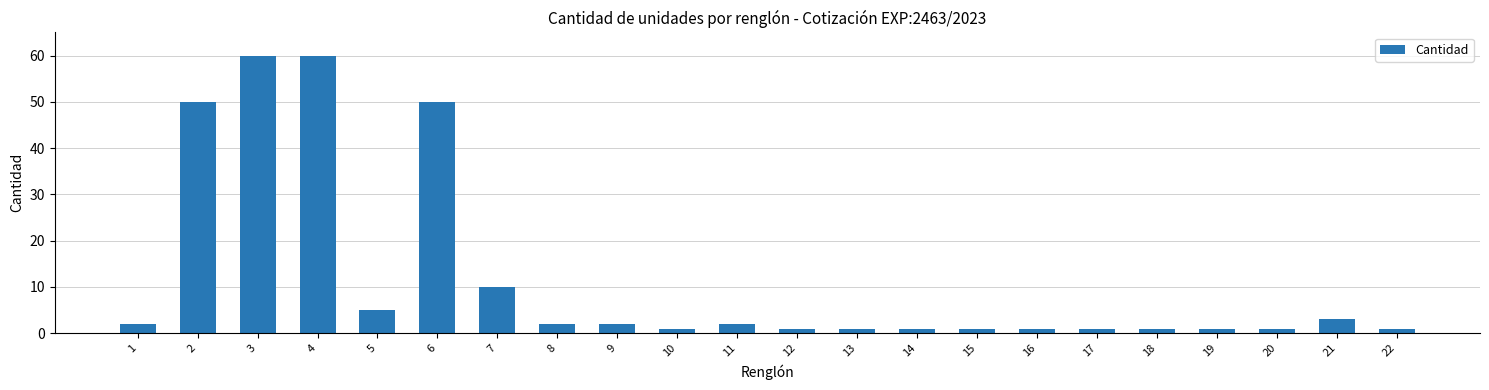

How many series are shown in this chart?

1